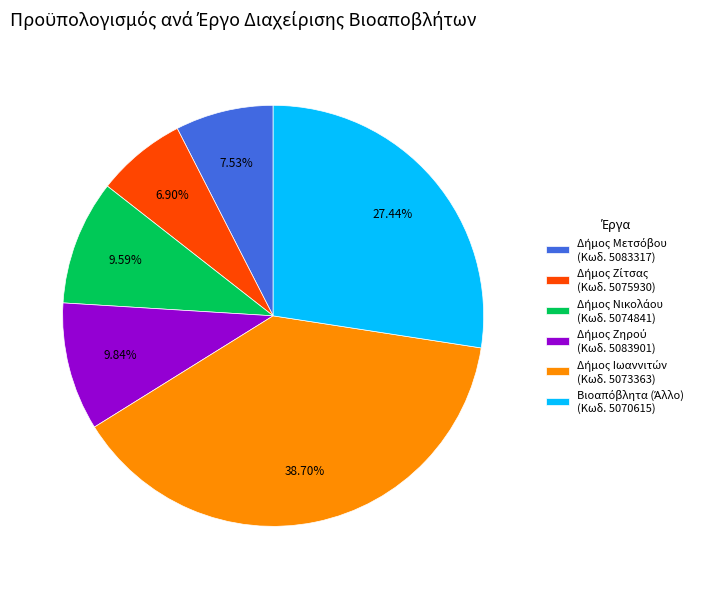

Does any single category account for the majority?

No